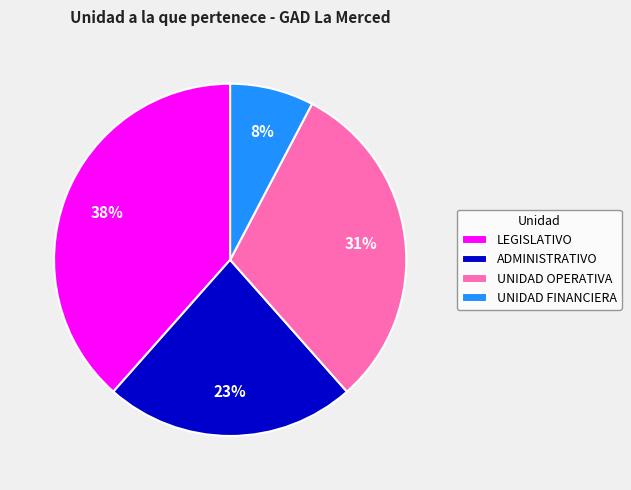

Rank the categories by value from highest to lowest.

LEGISLATIVO, UNIDAD OPERATIVA, ADMINISTRATIVO, UNIDAD FINANCIERA